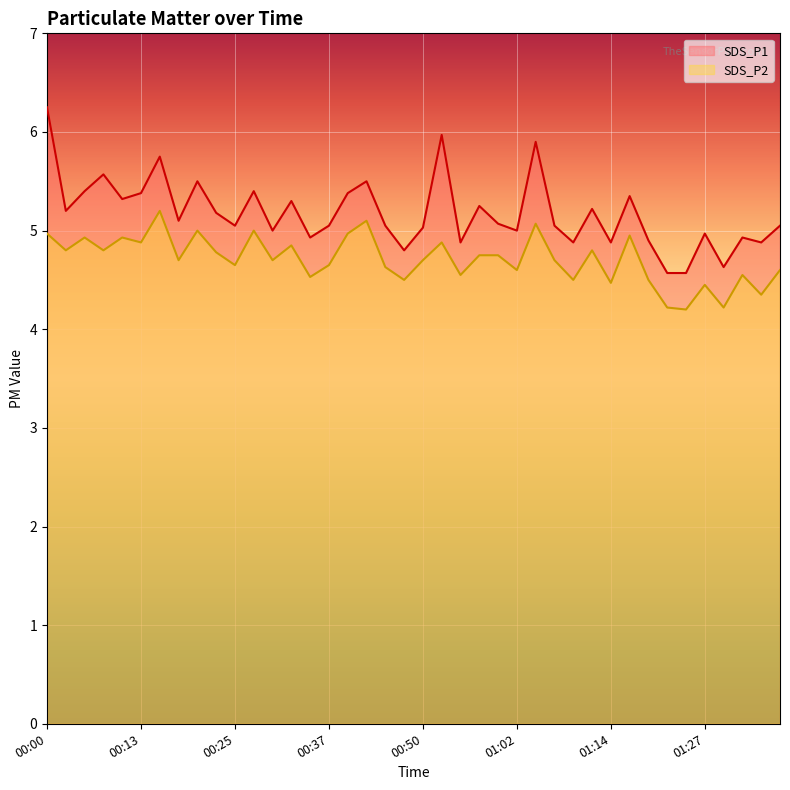

At which category does SDS_P2 reach its first local peak?

00:05